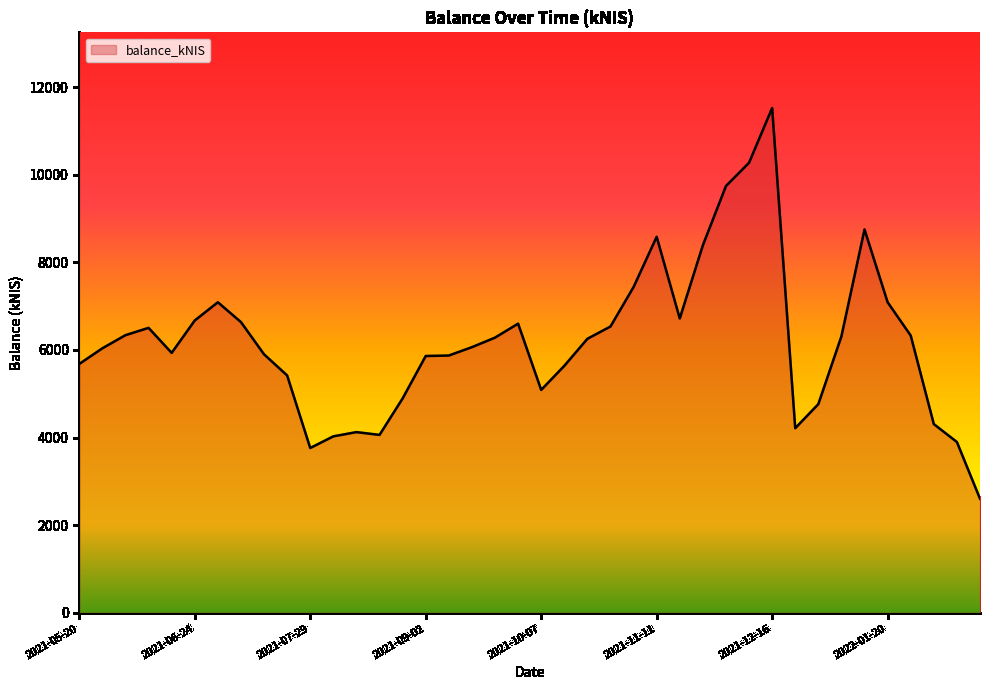

What is the sum of all values?

248182.8